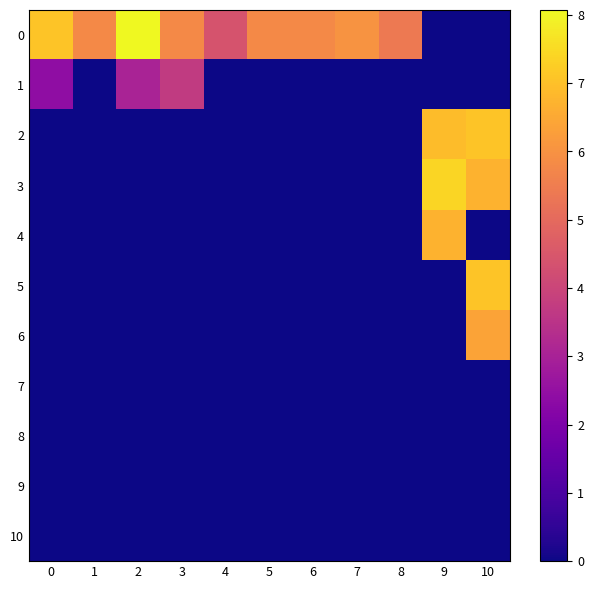

Rank the series at 7 from highest to lowest value.

0, 1, 2, 3, 4, 5, 6, 7, 8, 9, 10